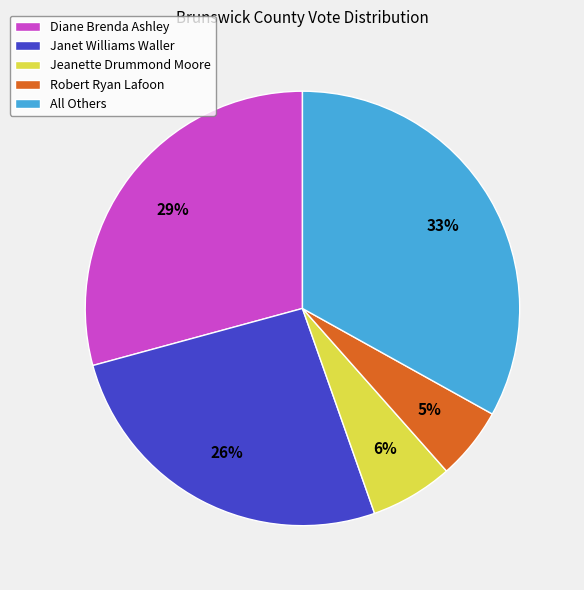

Which slice is the smallest?

Robert Ryan Lafoon